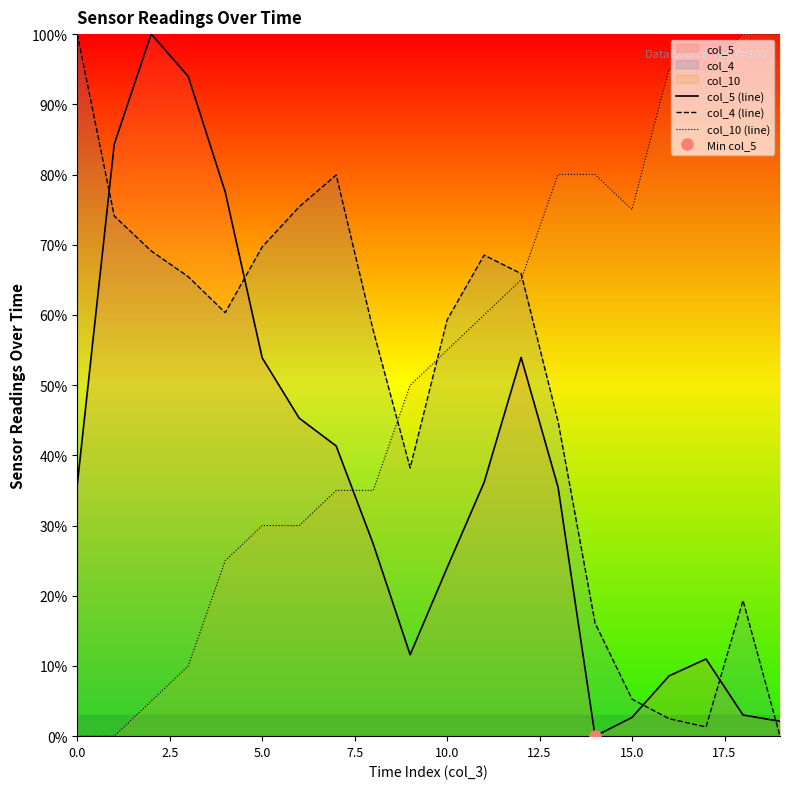

What is the maximum value shown in the chart?

100.0